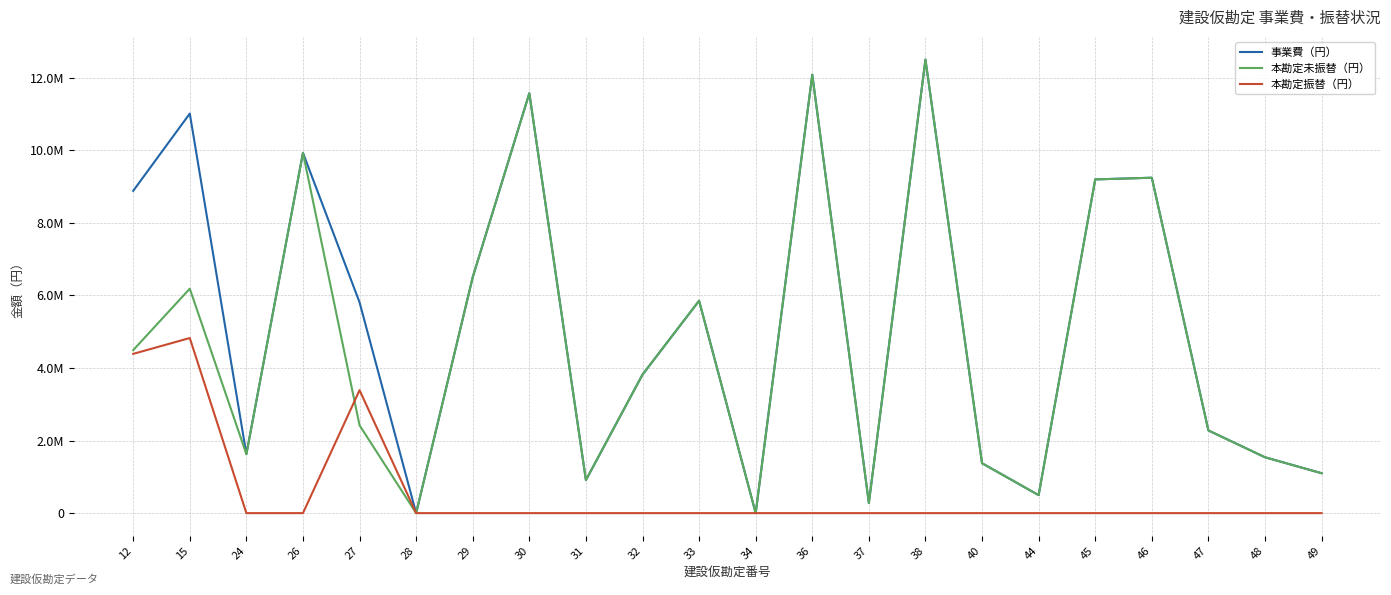

Which series has the largest total across all categories?

事業費（円）